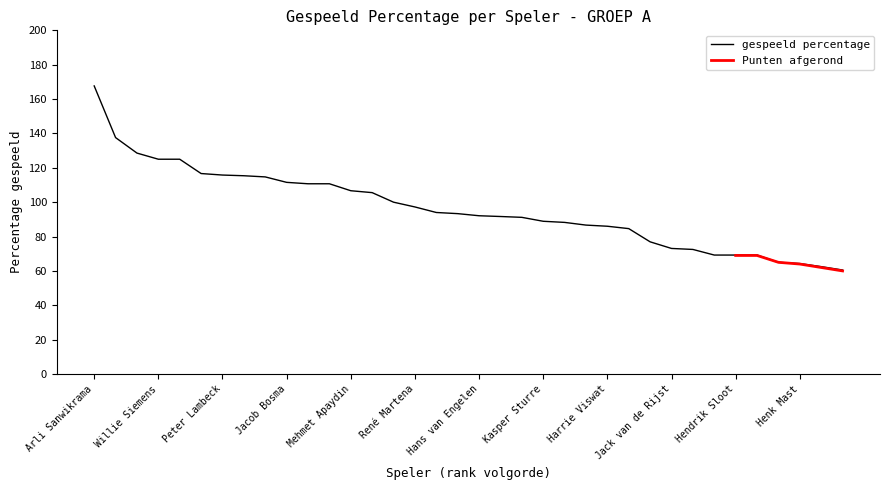

What is the average value?

96.3